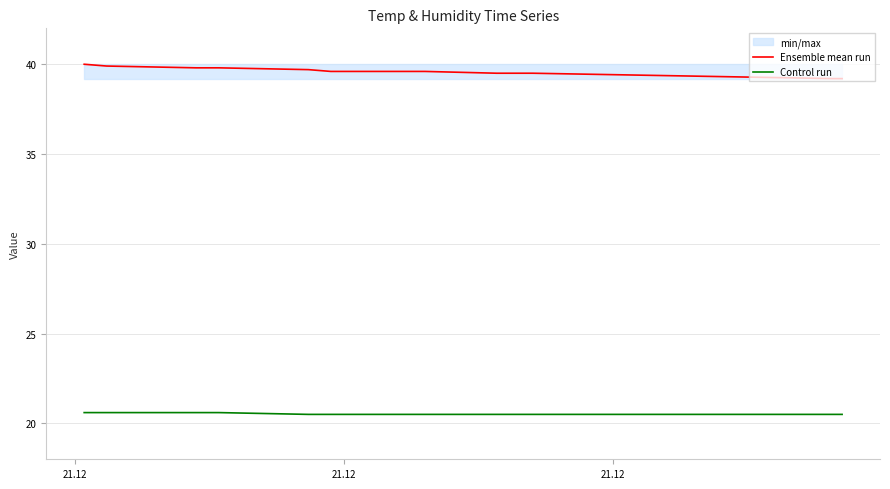

True or false: Ensemble mean run and Control run cross at least once.

False